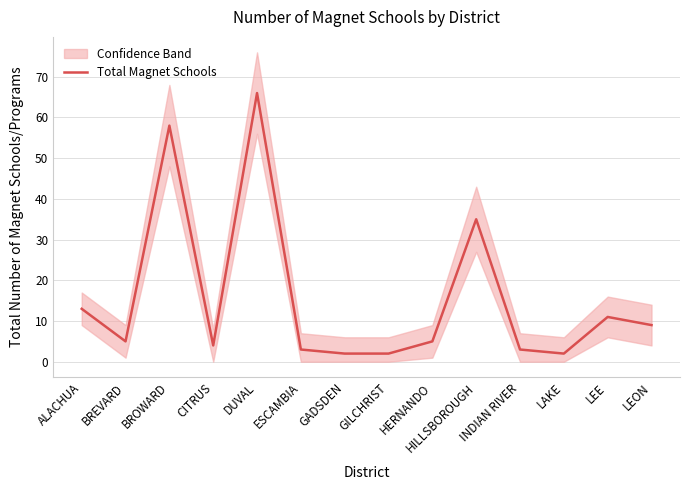

What is the ratio of the value at LEON to the value at HERNANDO?

1.8